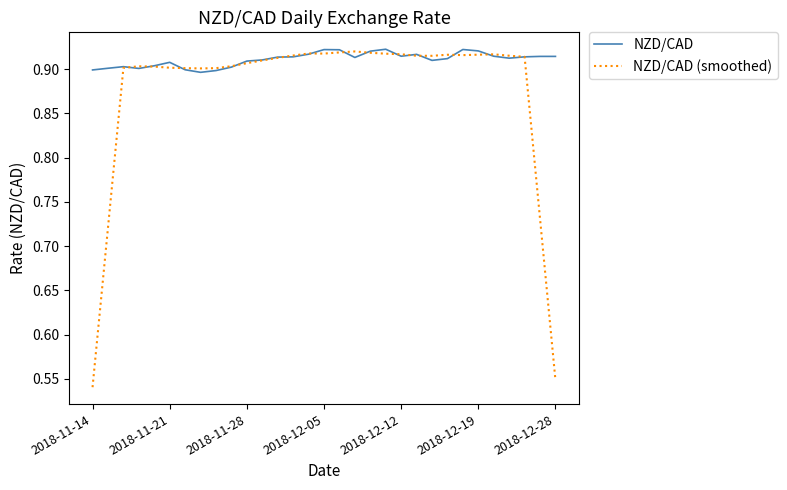

List the series in order of their overall mean, highest first.

NZD/CAD, NZD/CAD (smoothed)